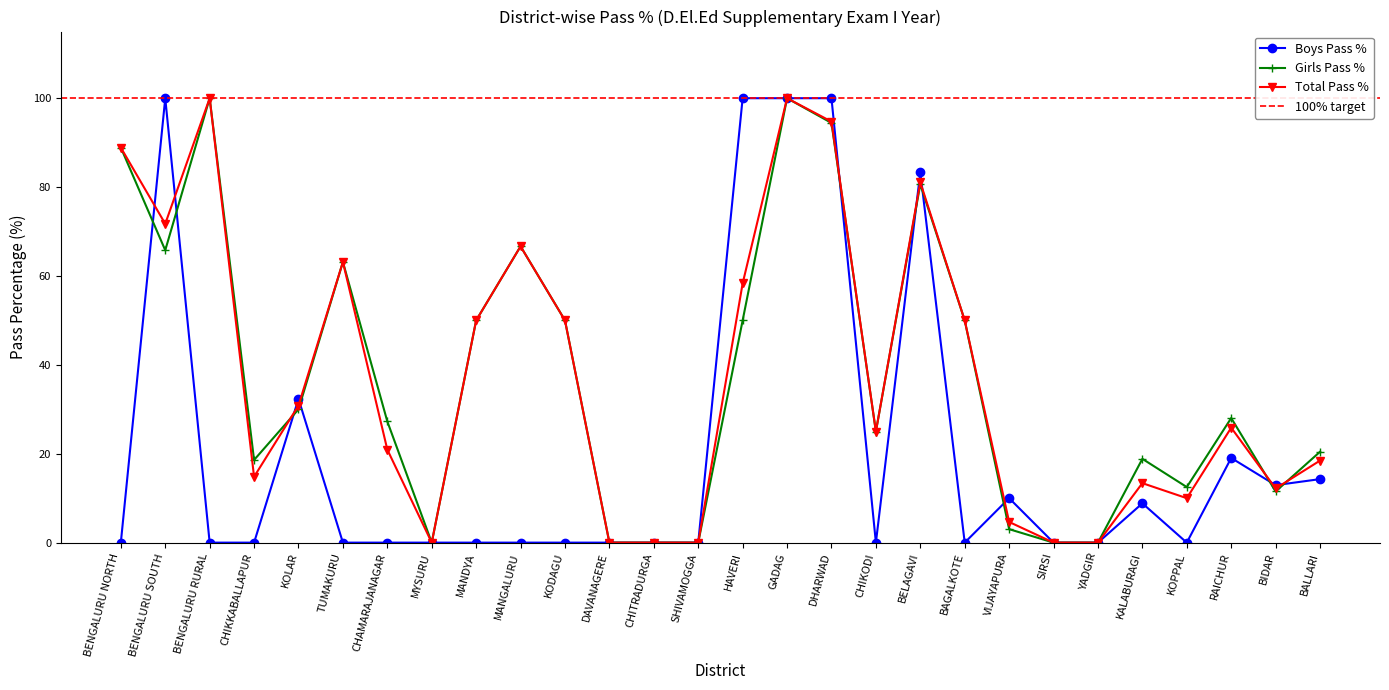

How many interior local peaks does the Boys Pass % series have?

6